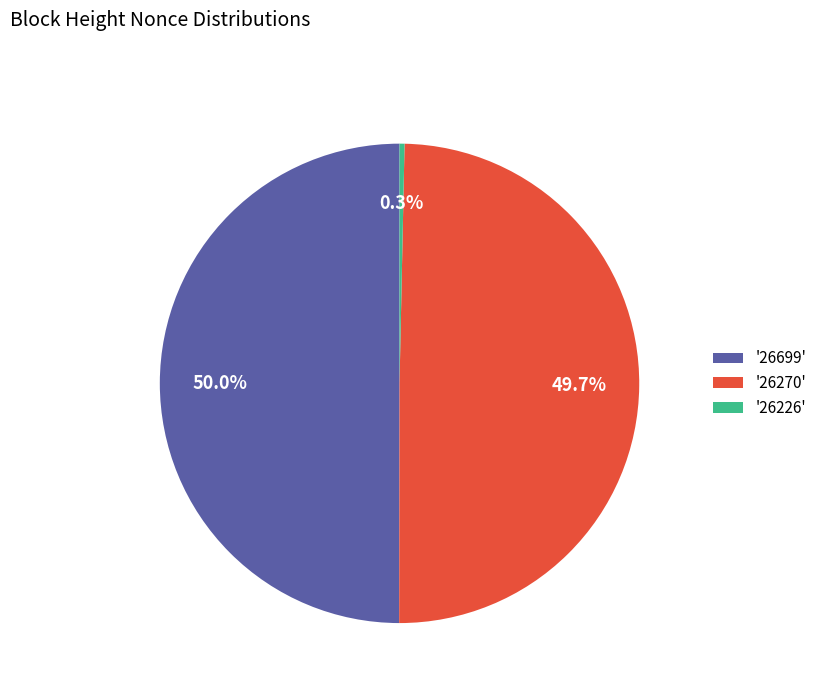

Is '26226' the majority of the pie?

No